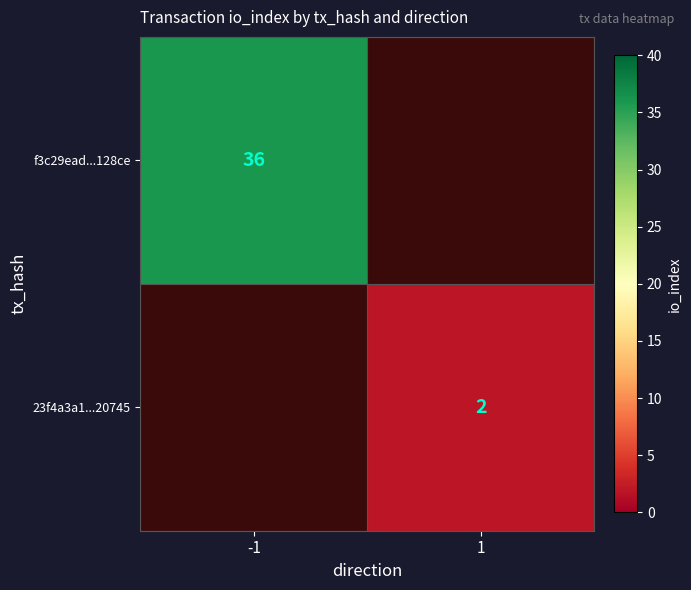

What is the greatest value displayed?

36.0